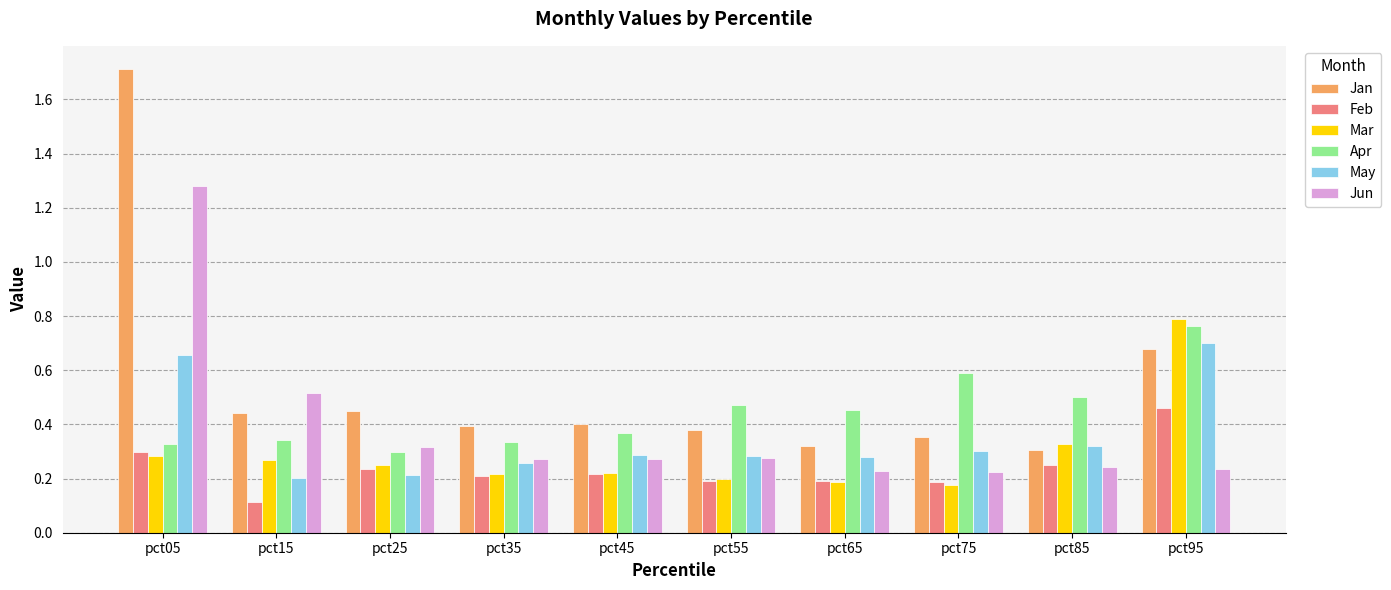

How many Jun values are between 0 and 1?

9